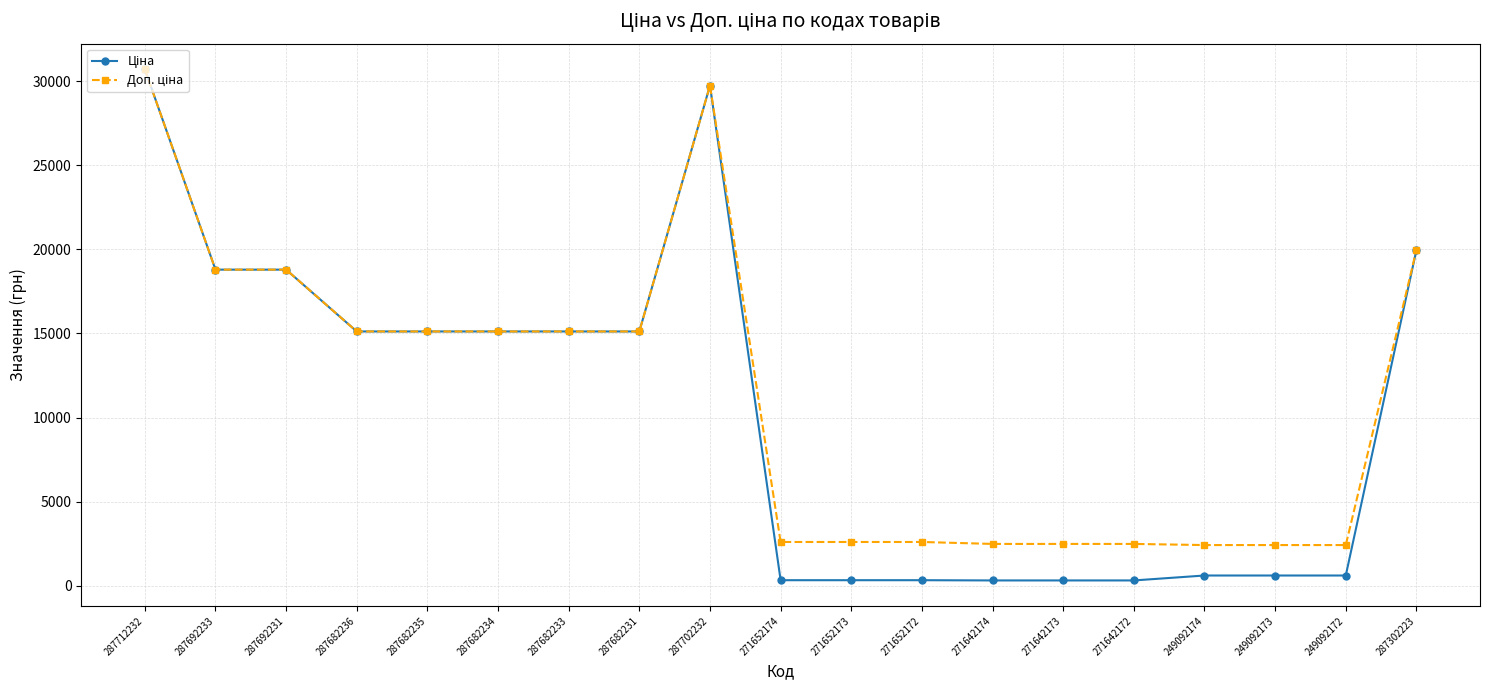

Which category has the highest value across all series?

287712232